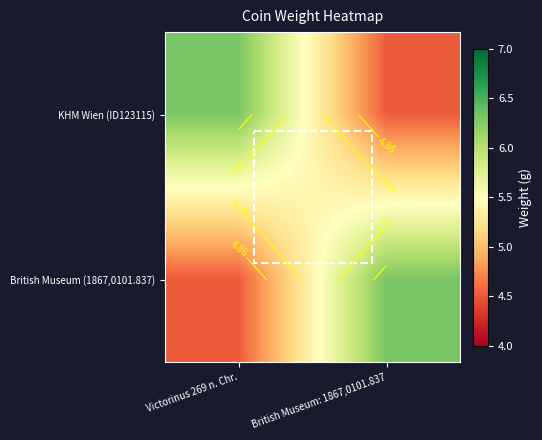

The value of British Museum (1867,0101.837) at British Museum: 1867,0101.837 is 6.3. True or false?

True